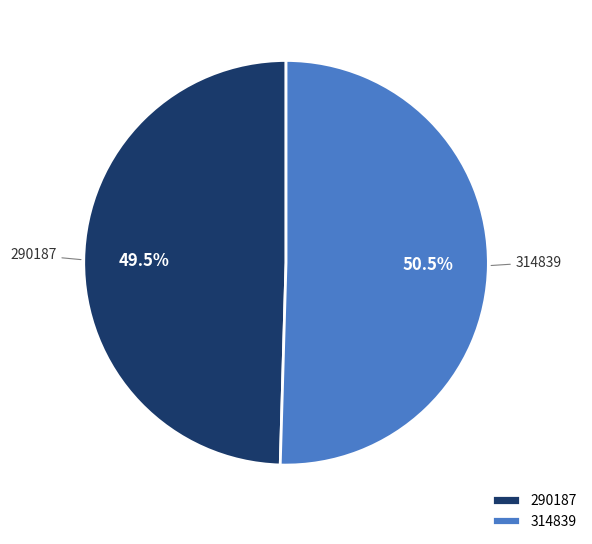

How many slices are in this pie chart?

2